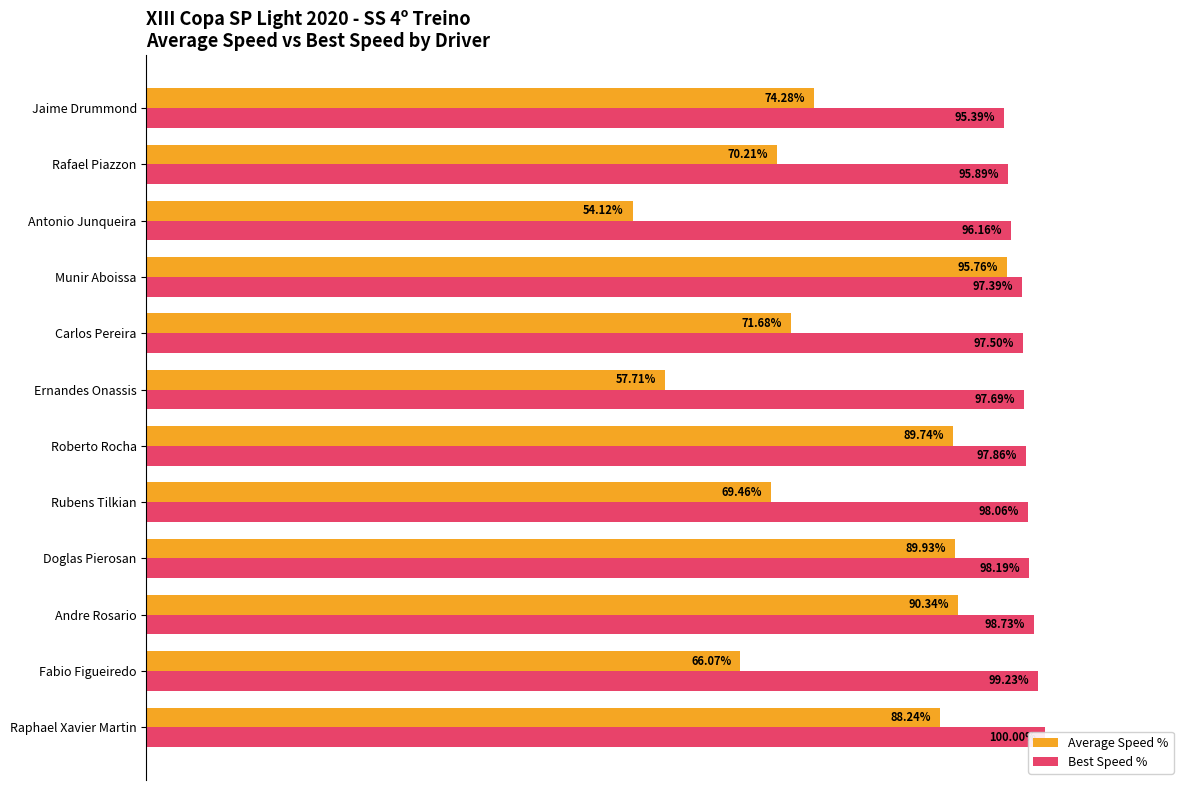

Which series has the largest total across all categories?

Best Speed %